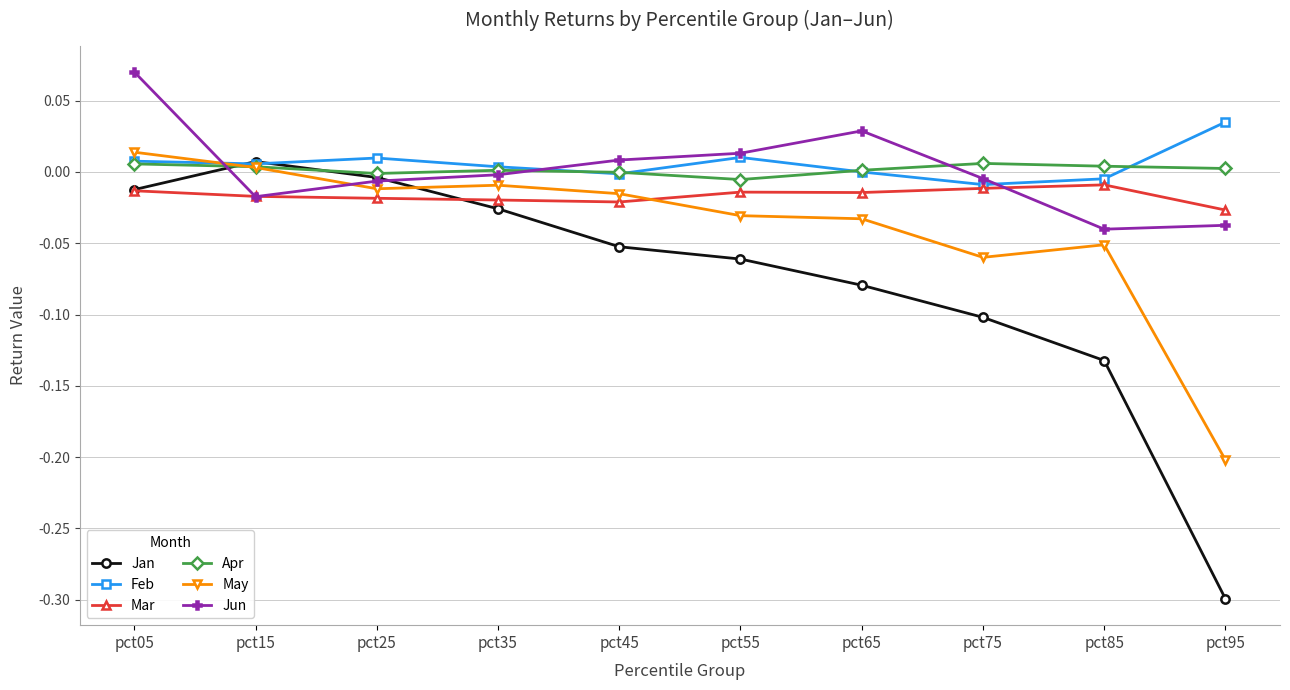

How many interior local peaks does the Jan series have?

1